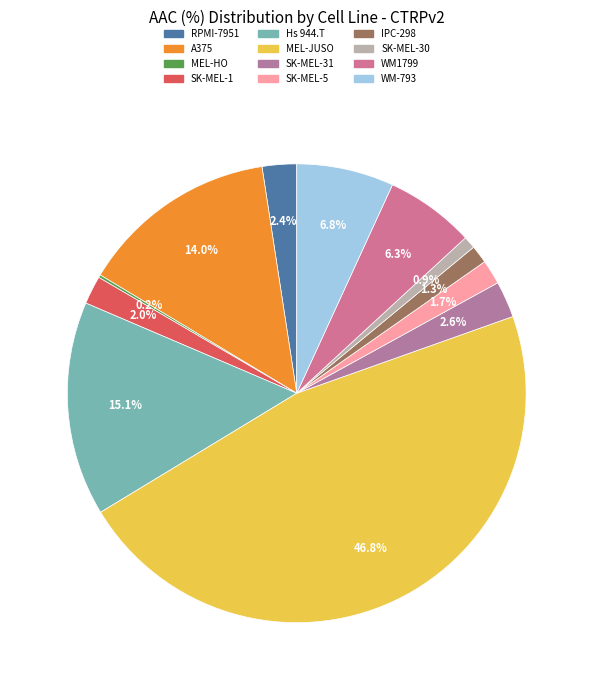

Do WM-793 and SK-MEL-30 together represent more than half of the pie?

No